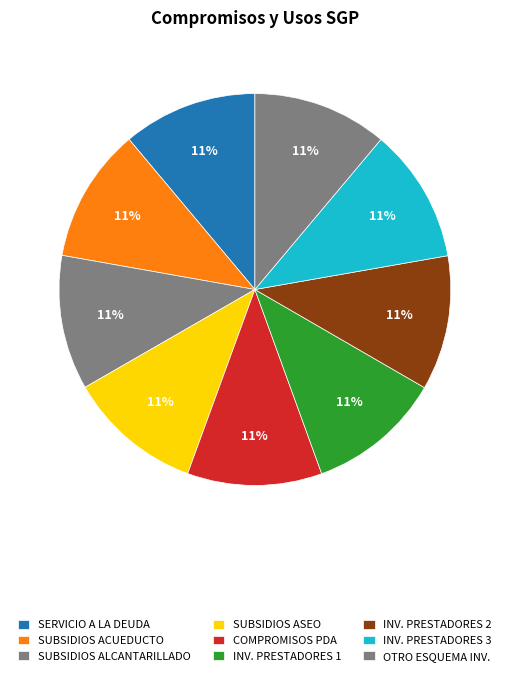

Count the number of slices in the pie.

9